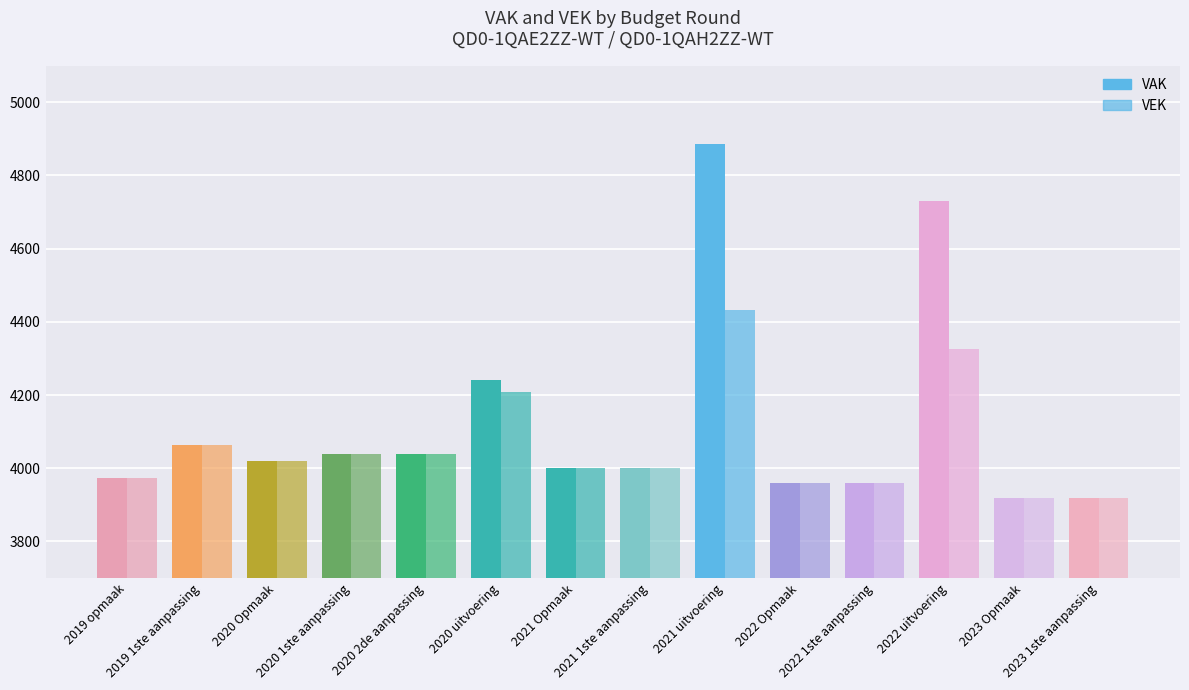

Reading left to right, list all the values displayed in this chart.

VAK: 3973	4064	4020	4040	4040	4240	4000	4000	4886	3960	3960	4731	3918	3918
VEK: 3973	4064	4020	4040	4040	4208	4000	4000	4432	3960	3960	4326	3918	3918